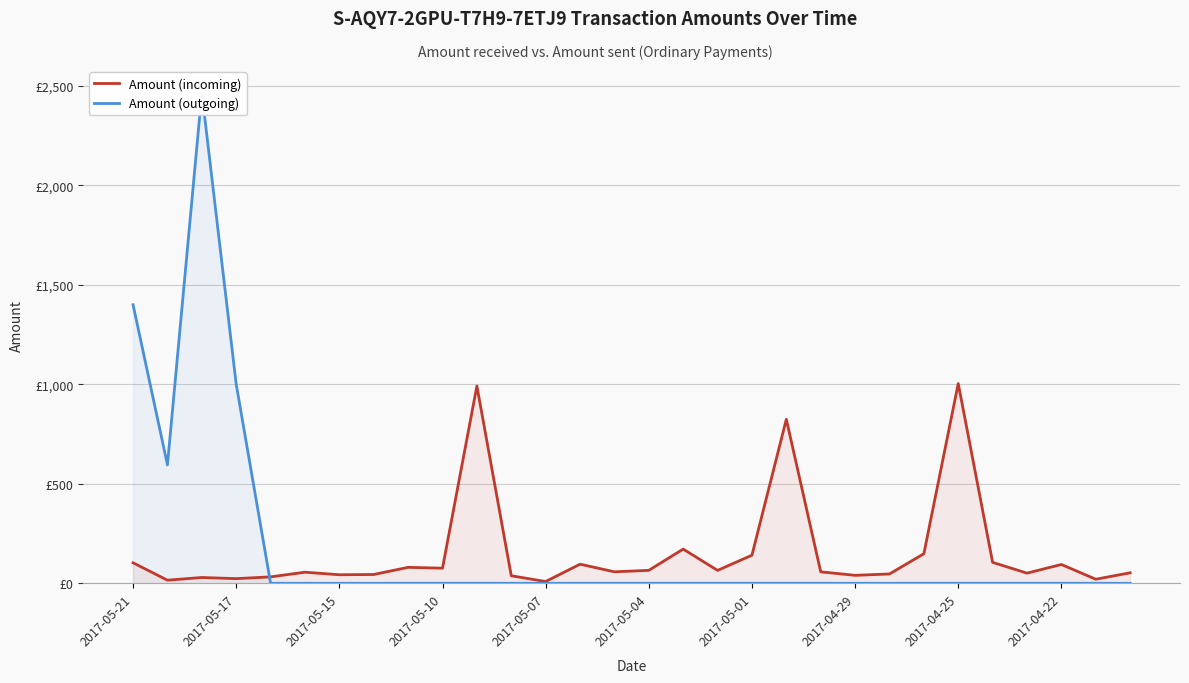

How many lines are shown in the chart?

2